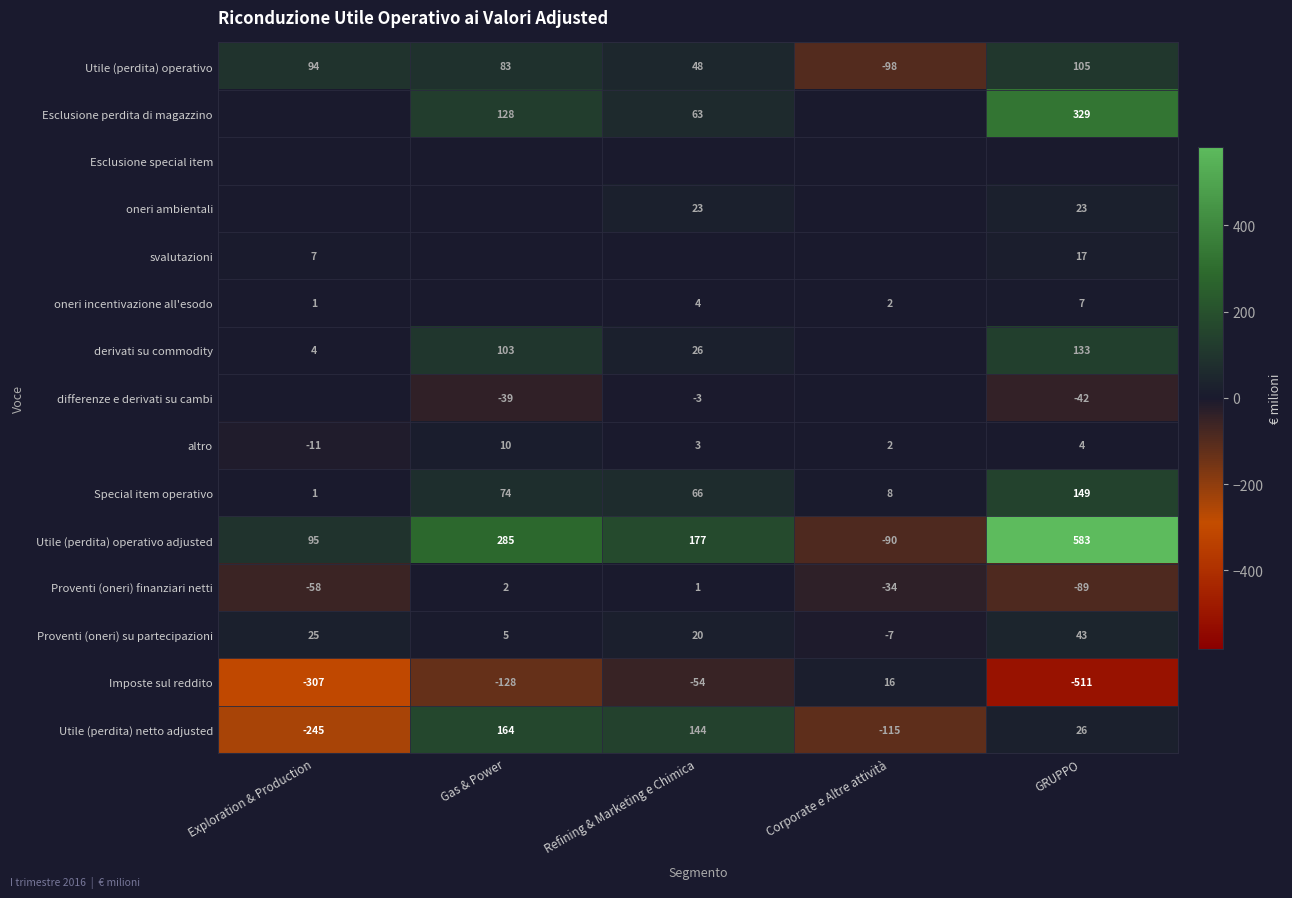

True or false: Utile (perdita) operativo has a value of -49 at Corporate e Altre attività.

False